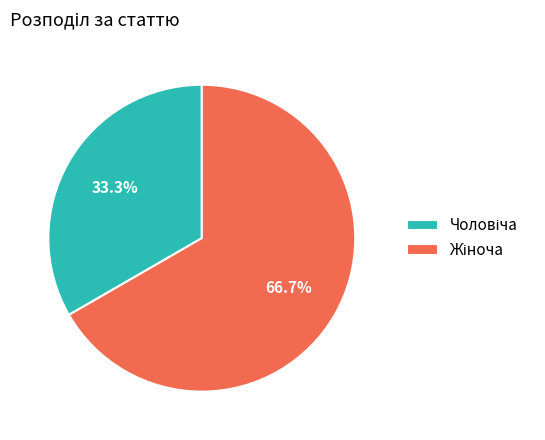

To the nearest percent, what is the average slice percentage?

50%